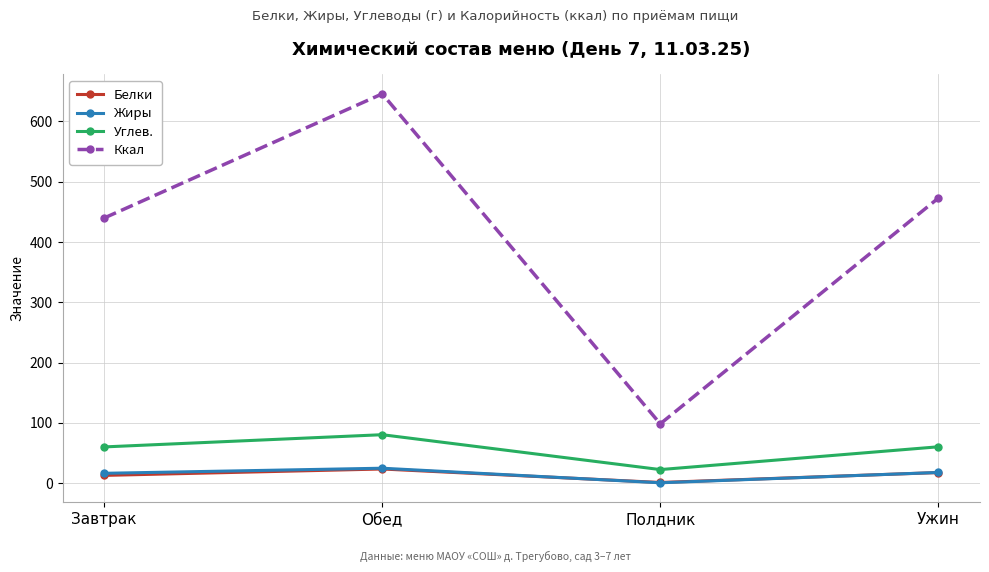

What is the value of the Ккал point at the 4th from the left?

472.7